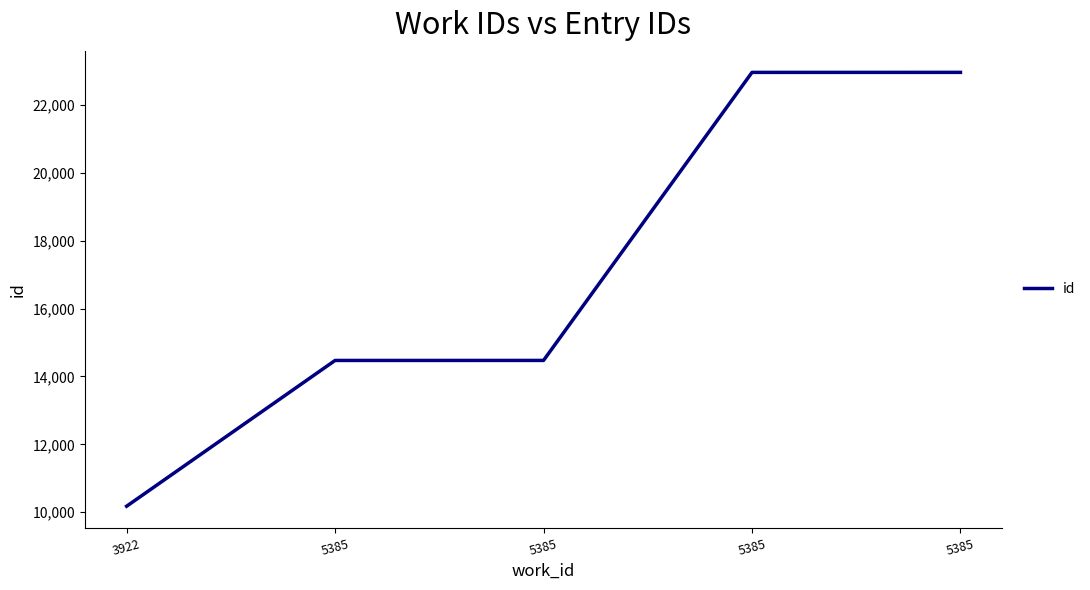

Which category has the lowest value across all series?

3922